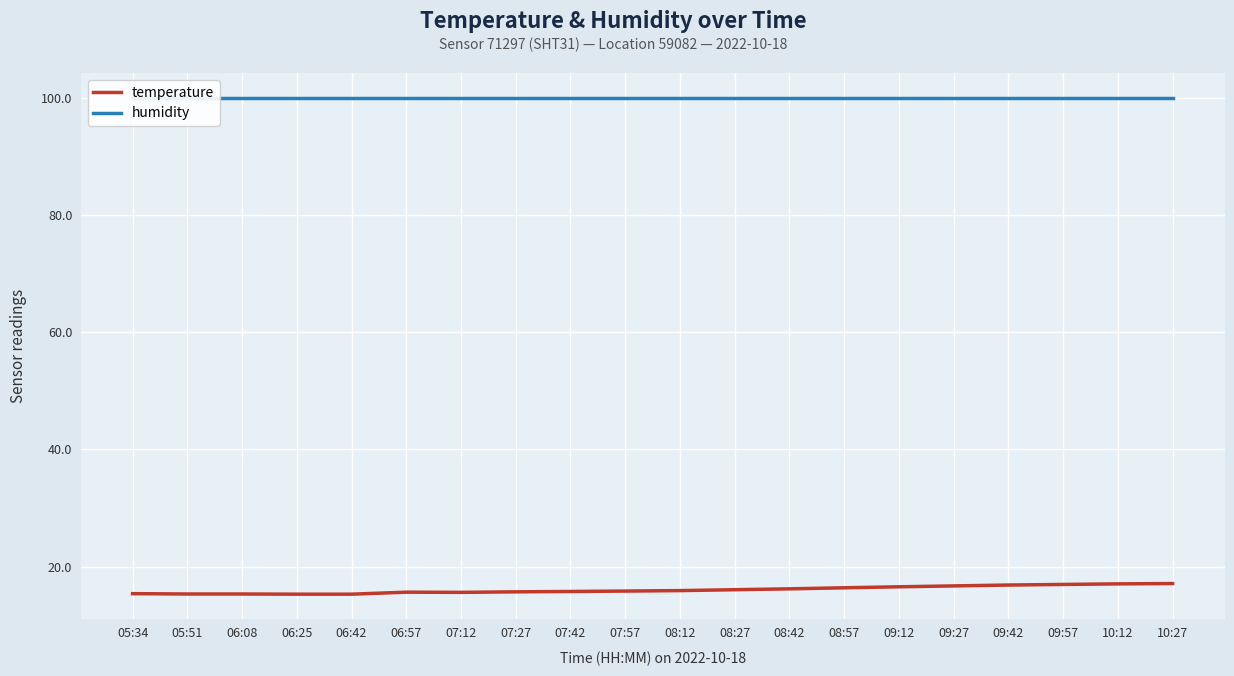

How many interior local valleys does the temperature series have?

1